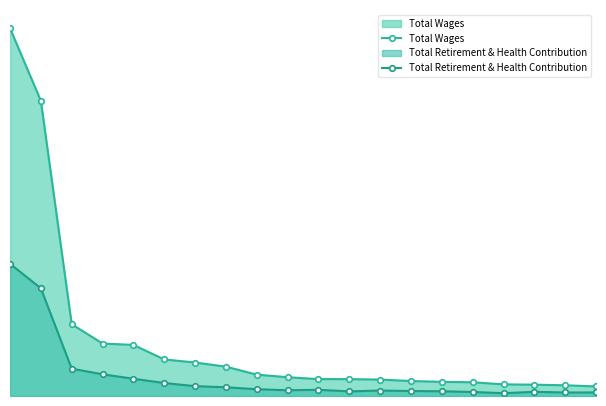

Which series has the largest range (max minus min)?

Total Wages